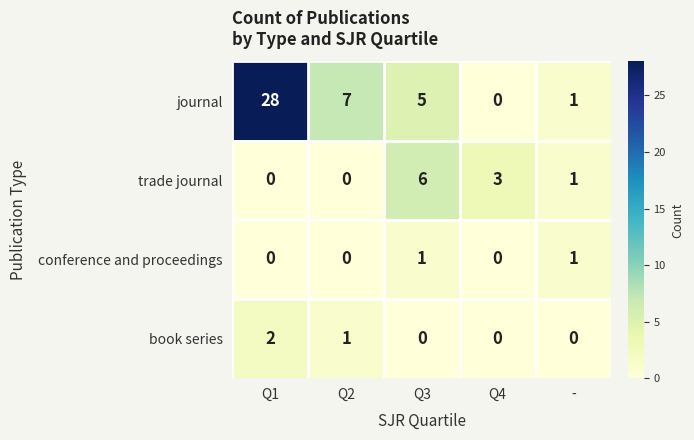

The value of conference and proceedings at Q3 is 1. True or false?

True